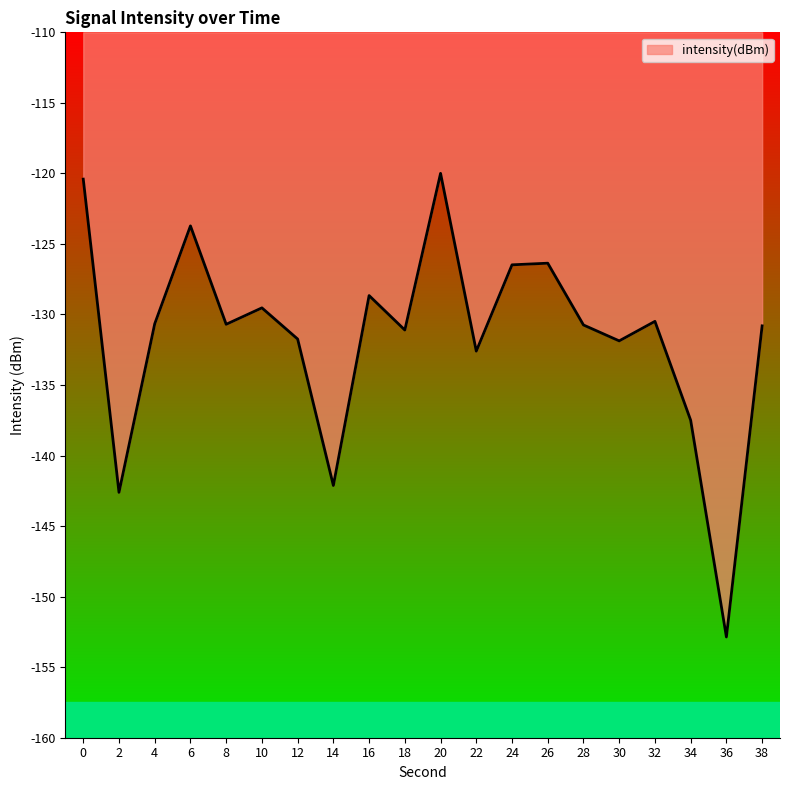

What is the minimum value shown in the chart?

-152.9